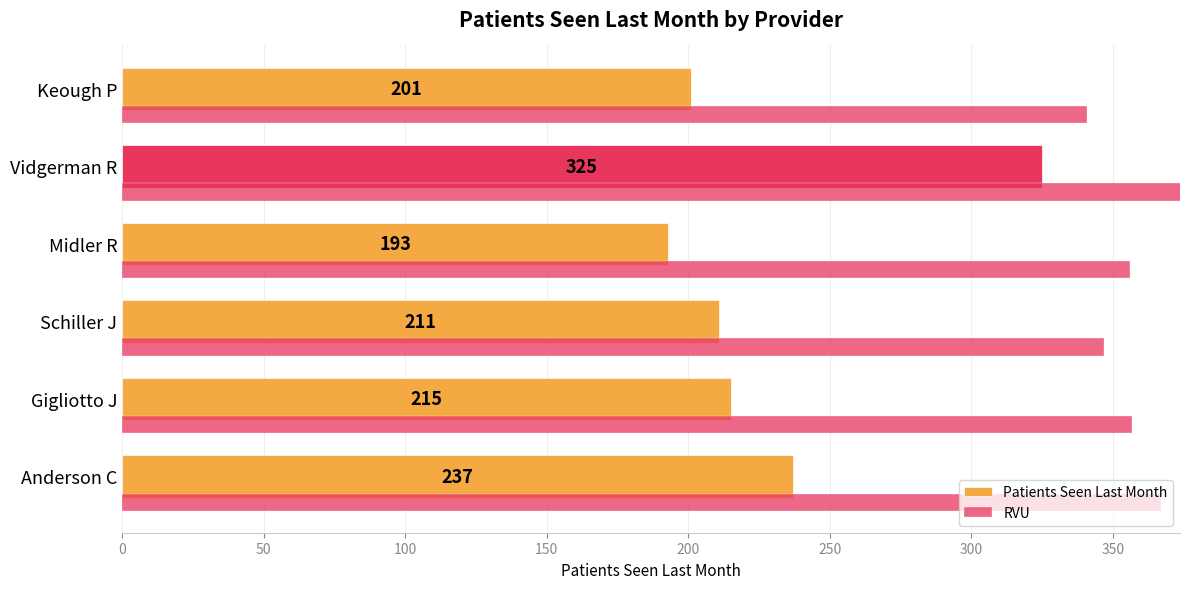

Reading left to right, extract all data points from this chart.

Patients Seen Last Month: 237.0	215.0	211.0	193.0	325.0	201.0
RVU: 367.2	356.6	346.9	356.1	539.8	341.0